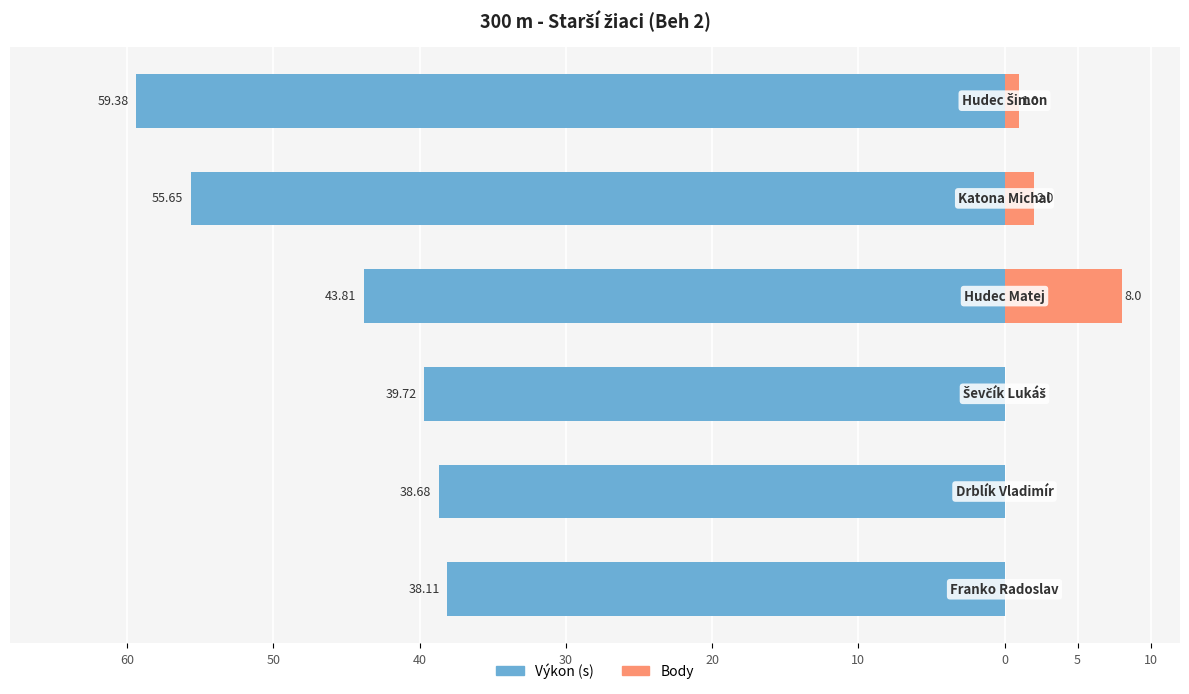

At how many categories does at least one series exceed -41?

6